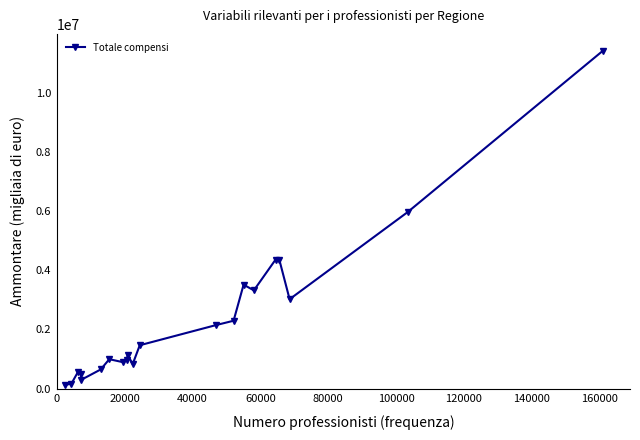

What is the value of the 6th point from the left?

647867